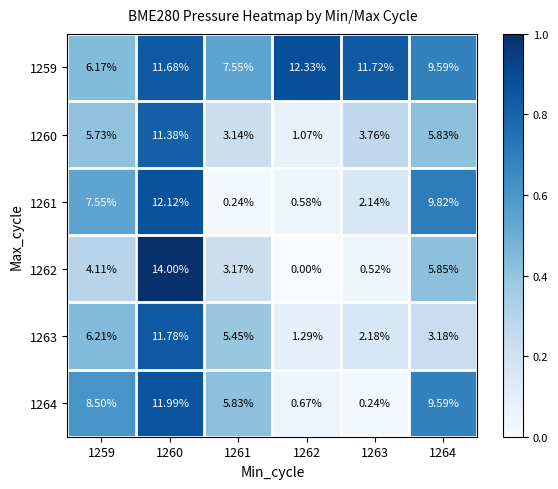

How many categories are shown in the chart?

6